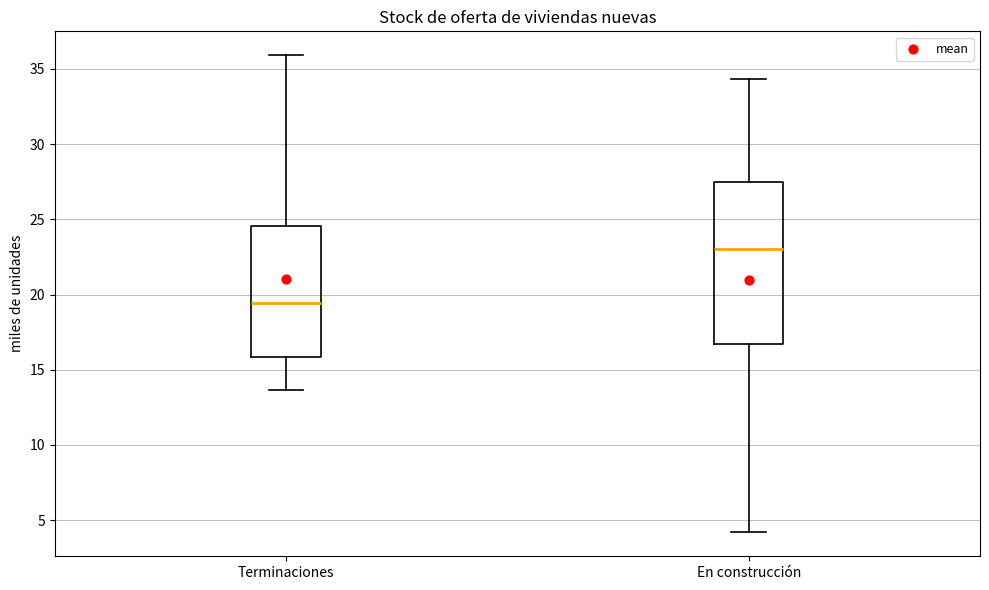

Which box's median line is the highest?

En construcción